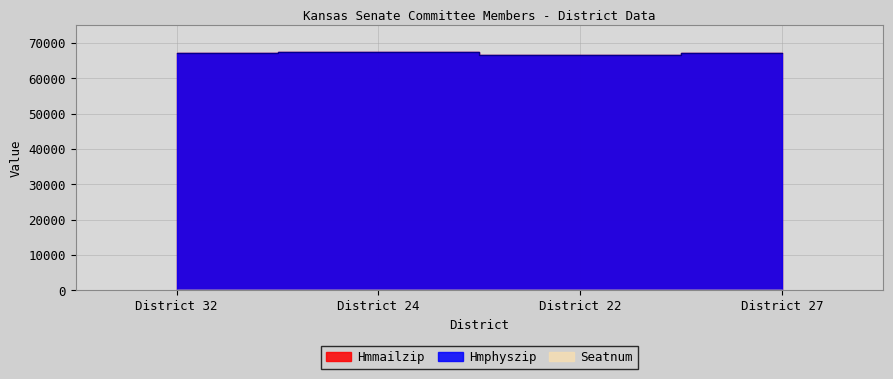

What is the value of the Seatnum point at the 4th from the left?

14